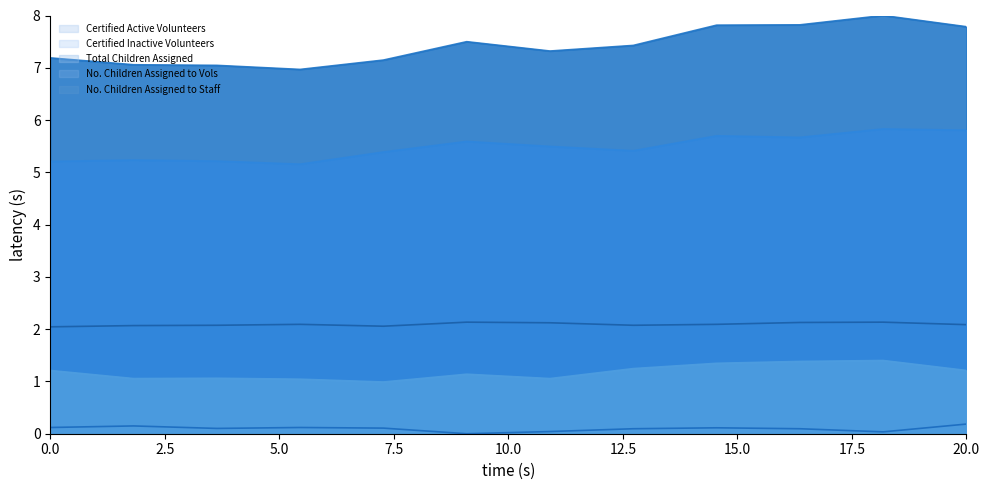

Which category has the highest value in the No. Children Assigned to Staff series?

Aug 18